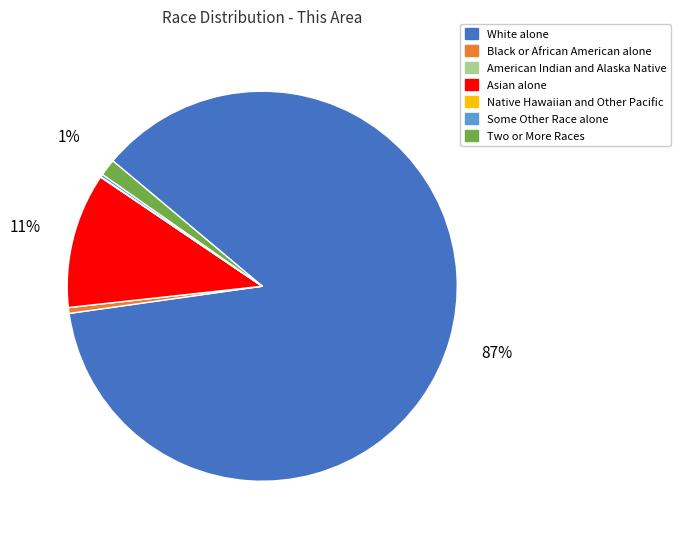

Which category has the biggest portion of the pie?

White alone